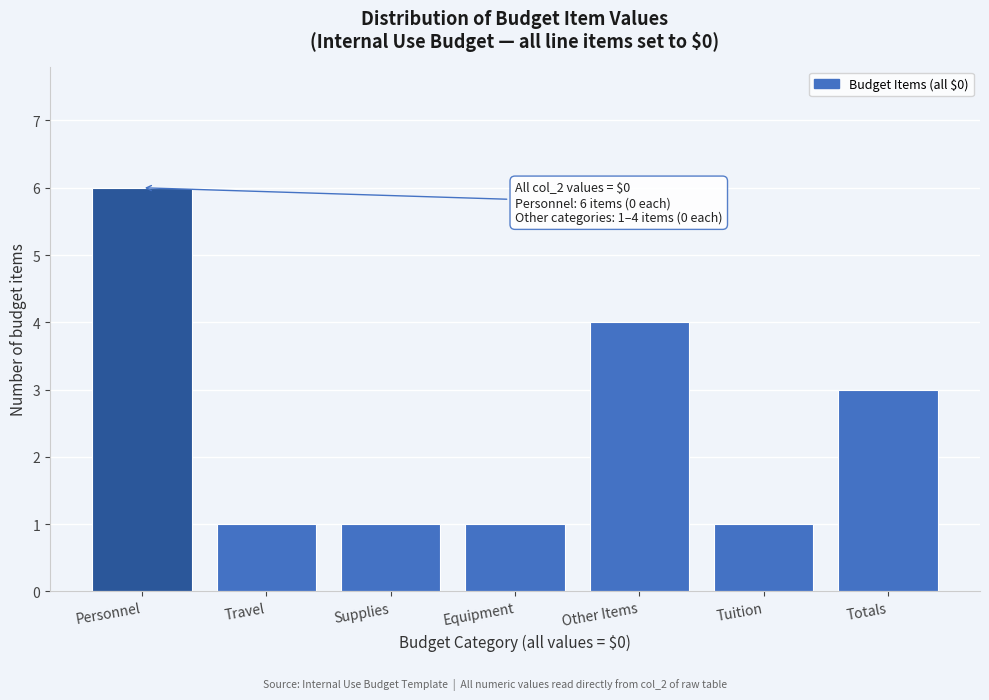

Reading left to right, list all the values displayed in this chart.

6	1	1	1	4	1	3